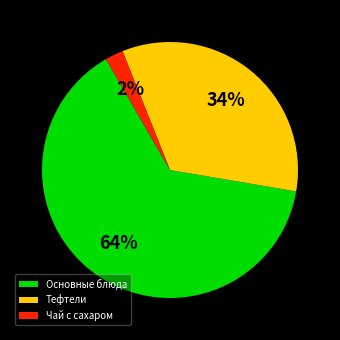

Do Чай с сахаром and Основные блюда together represent more than half of the pie?

Yes